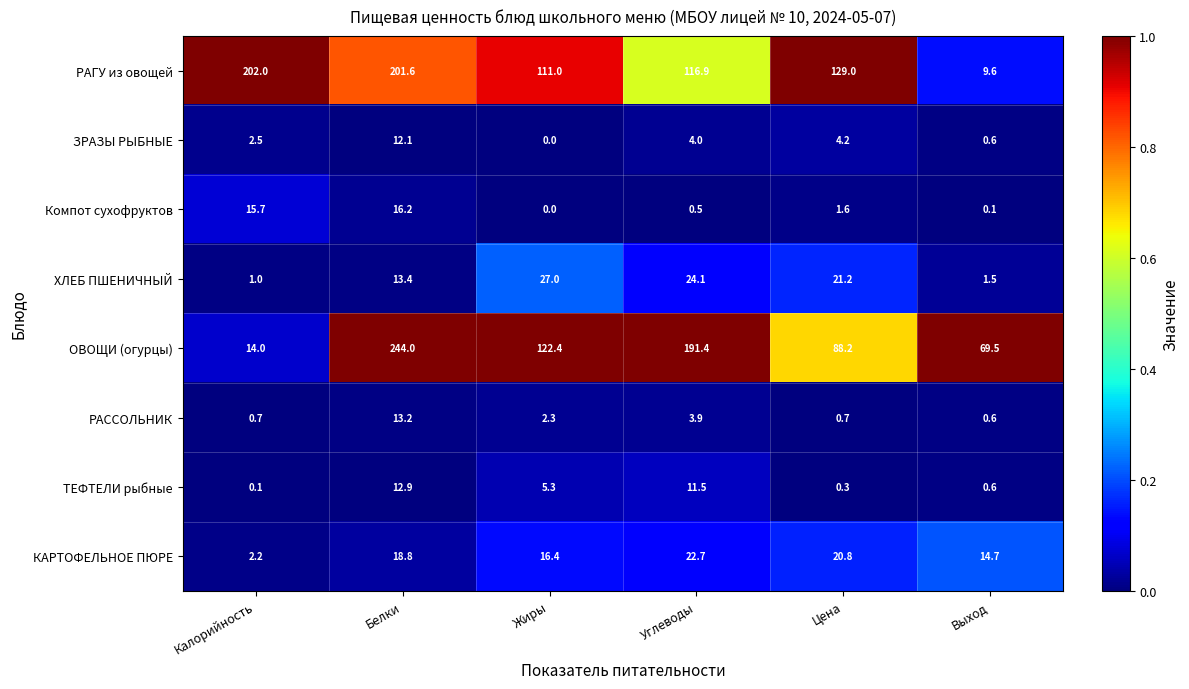

List the series in order of their peak value, highest first.

ОВОЩИ (огурцы), РАГУ из овощей, ХЛЕБ ПШЕНИЧНЫЙ, КАРТОФЕЛЬНОЕ ПЮРЕ, Компот сухофруктов, РАССОЛЬНИК, ТЕФТЕЛИ рыбные, ЗРАЗЫ РЫБНЫЕ